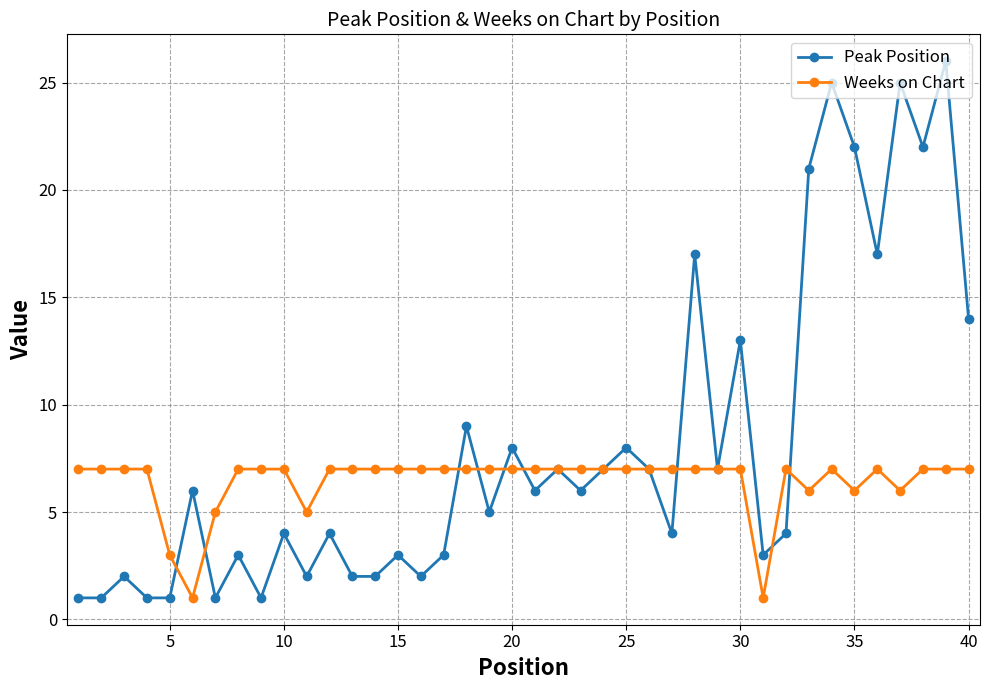

How many Weeks on Chart values are between 7 and 8?

32